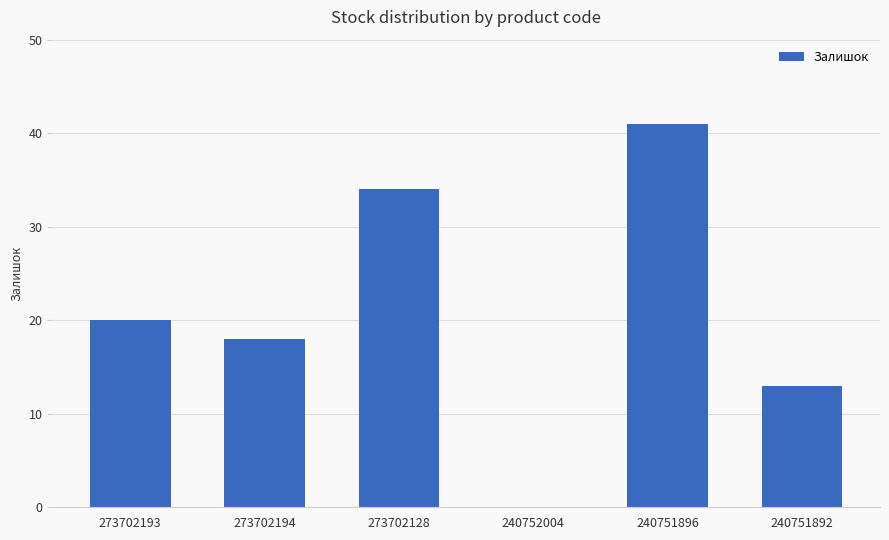

True or false: the data shows 18 at 273702194.

True